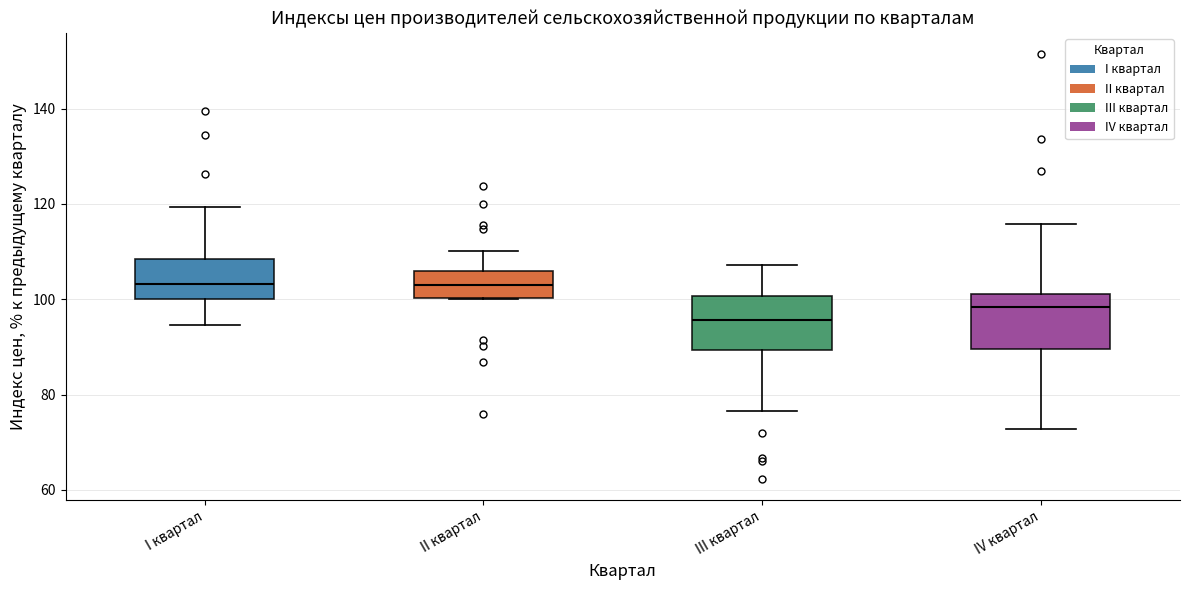

Where does the upper whisker of the box for I квартал end on the y-axis? The values are not printed on the chart, so give them approximately, as read against the axis.

120